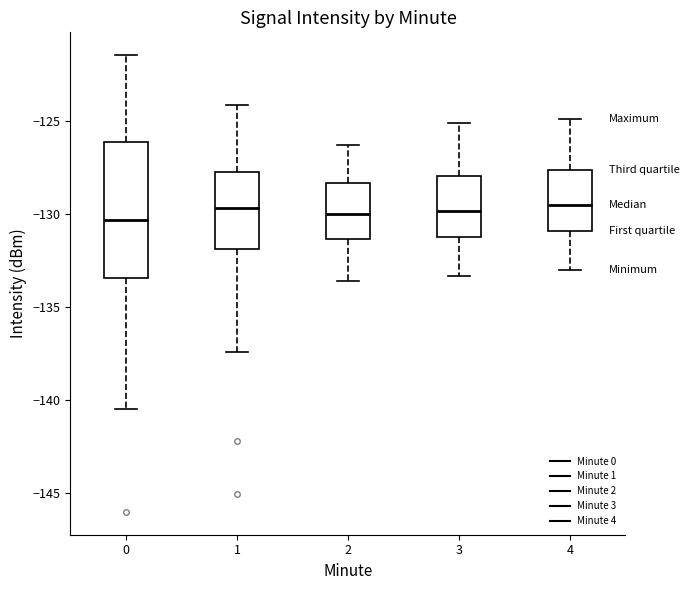

Comparing the boxes themselves (not the whiskers), which one is the tallest?

0